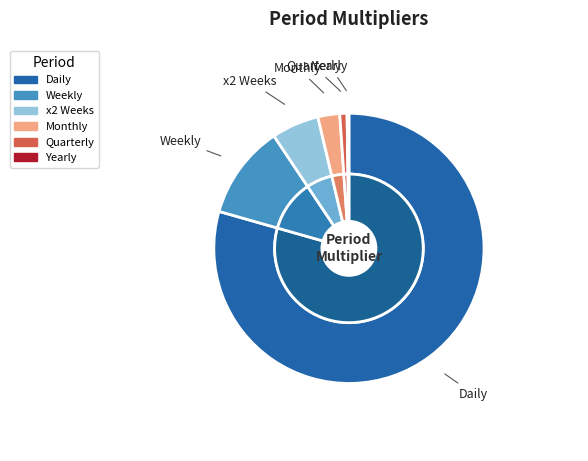

Which category has the smallest portion of the pie?

Yearly